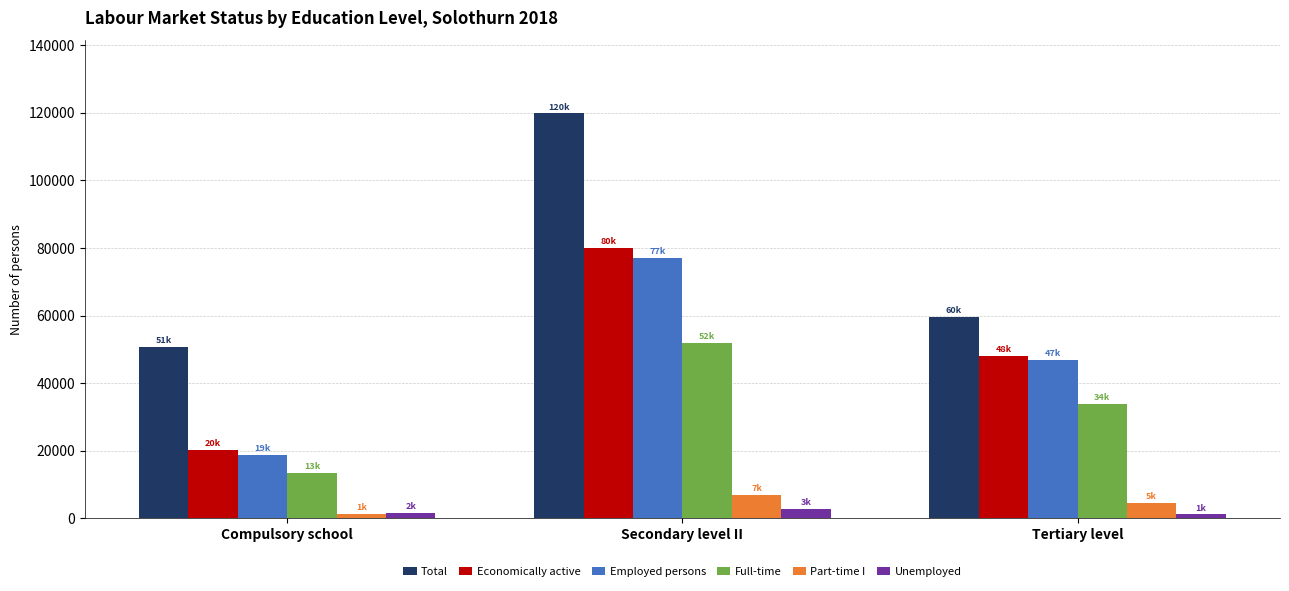

Where does the Employed persons series first go above 46872?

Secondary level II